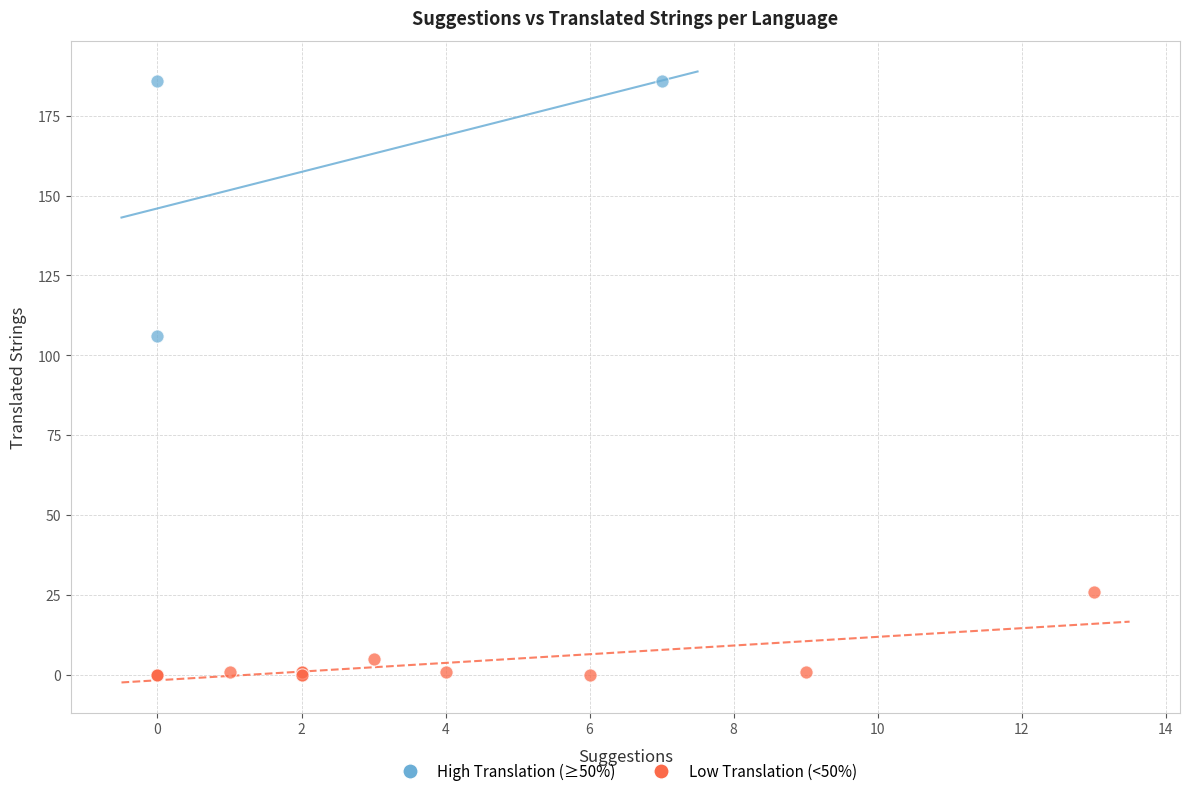

Which series contains the lowest Y value?

Low Translation (<50%)